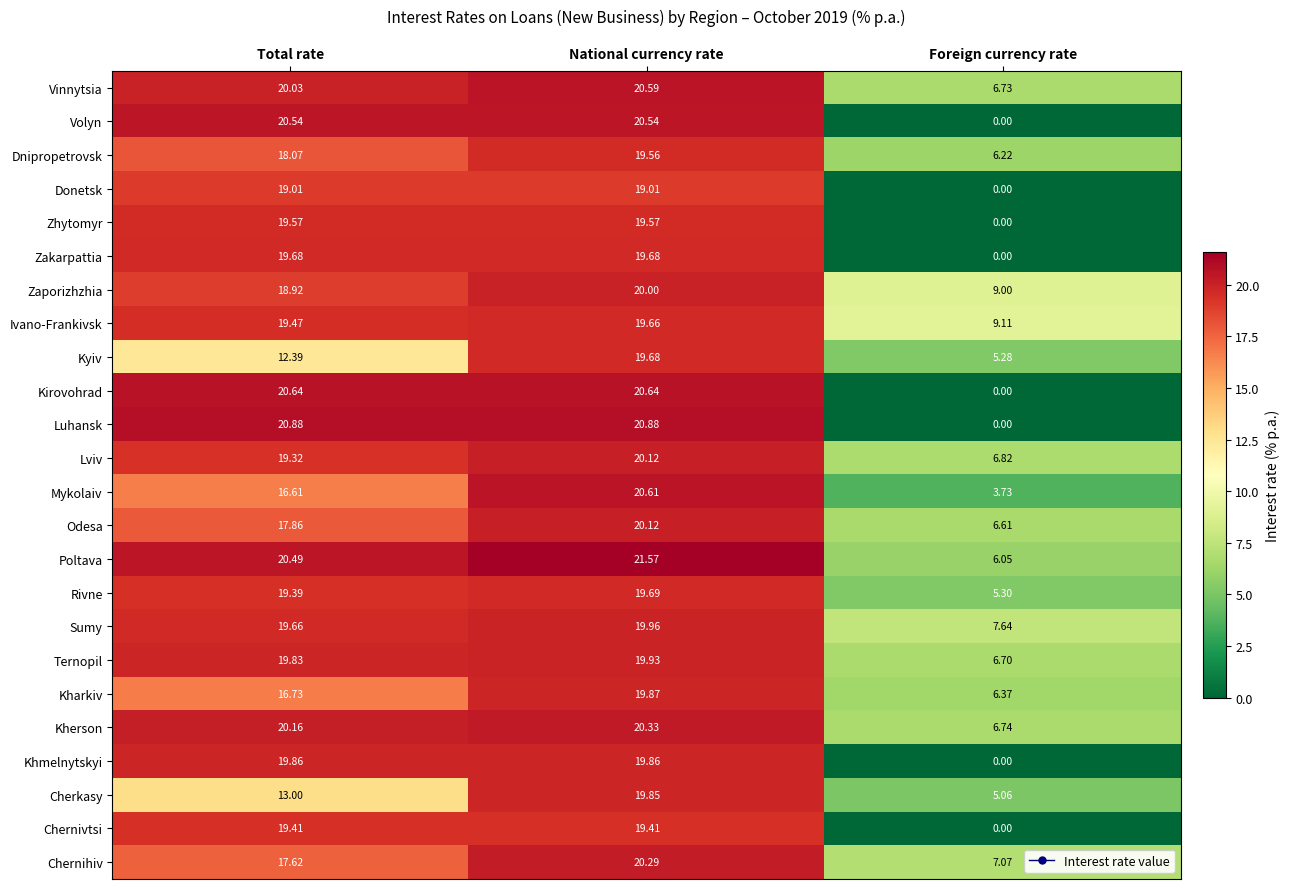

Where does the Zhytomyr series first go above 19?

Total rate